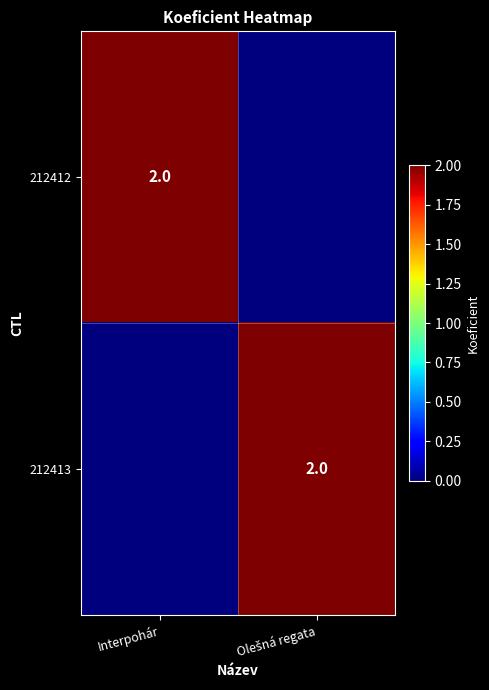

The value of 212412 at Interpohár is 3. True or false?

False